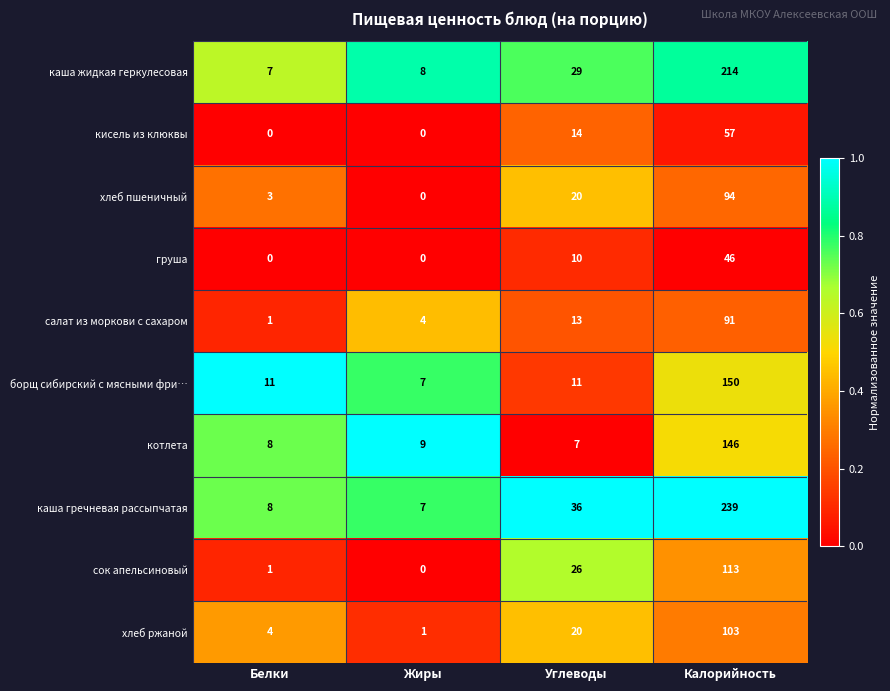

How many кисель из клюквы values are between 0 and 57?

4